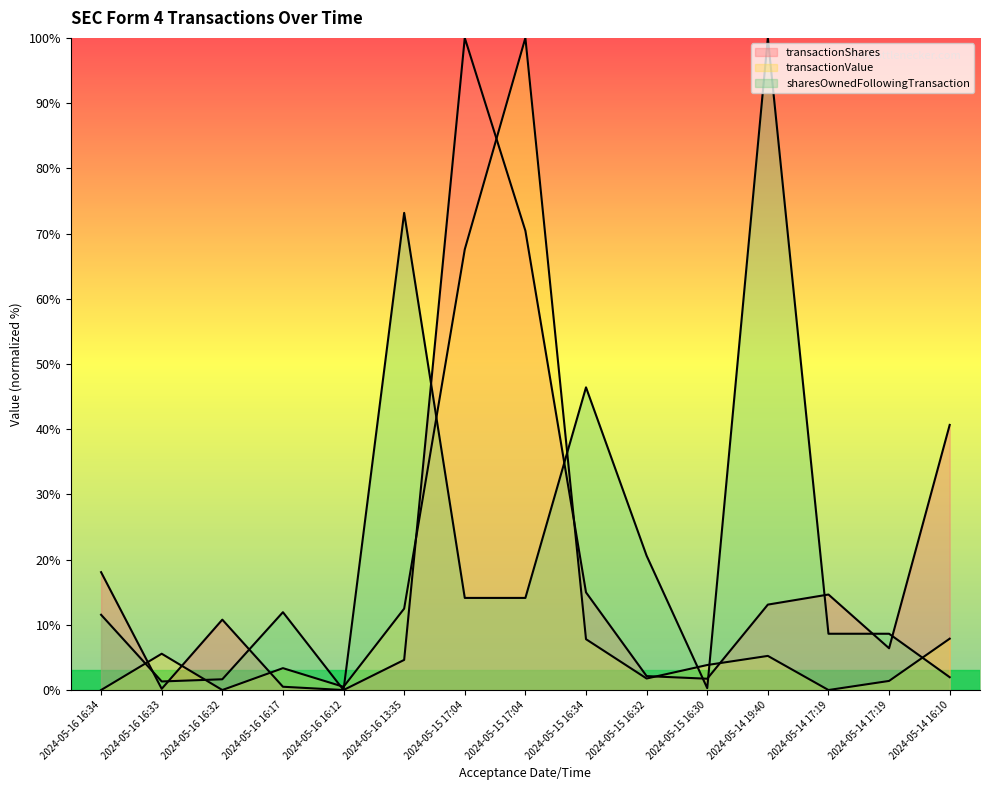

At which category is the sum across all series the highest?

2024-05-15 17:04